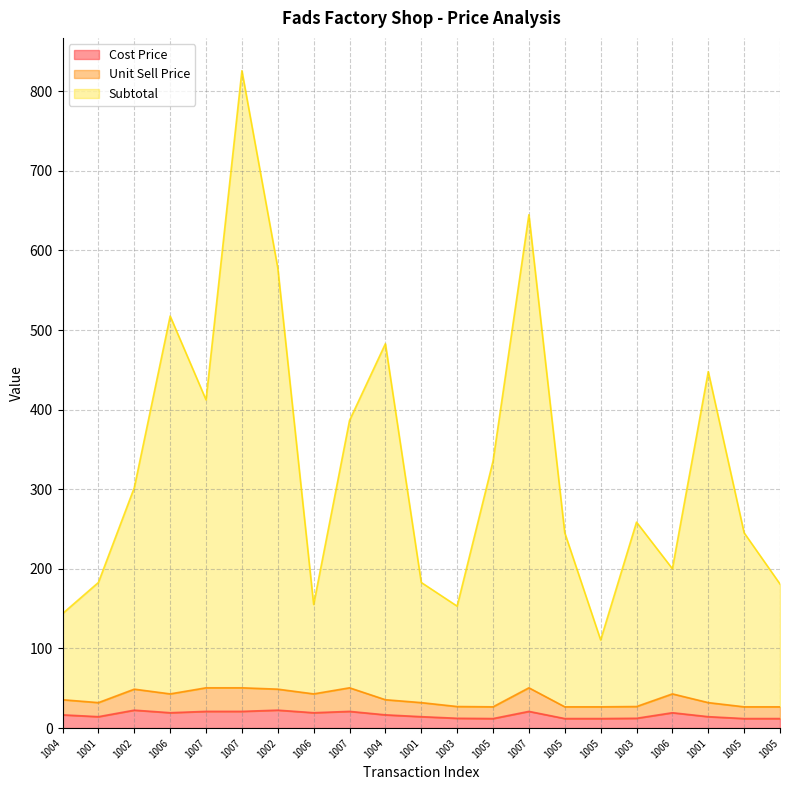

What is the greatest value displayed?

825.7